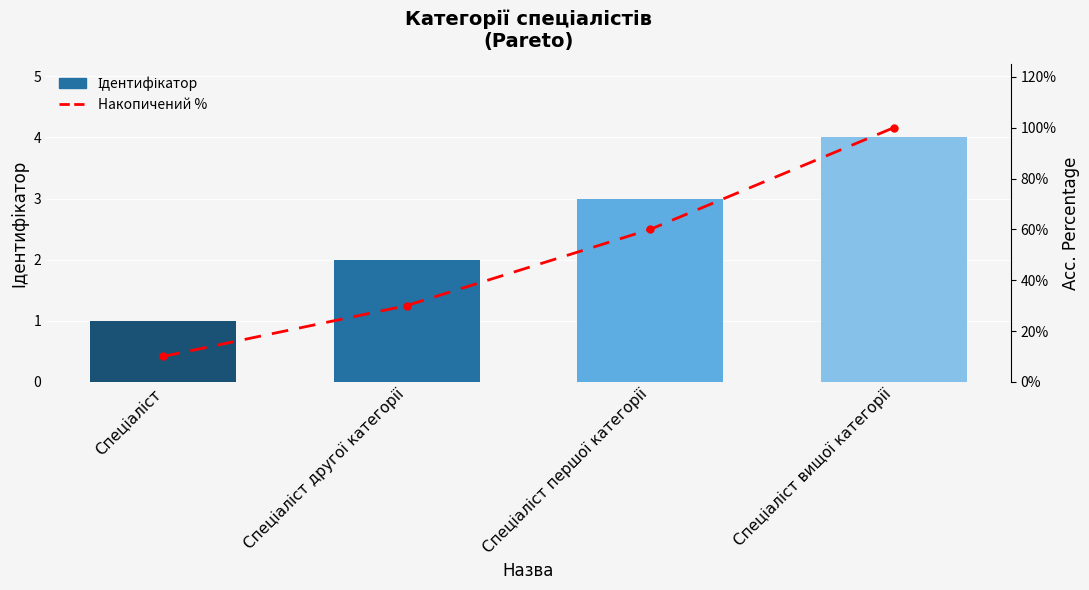

What is the sum of all Накопичений % values?

200